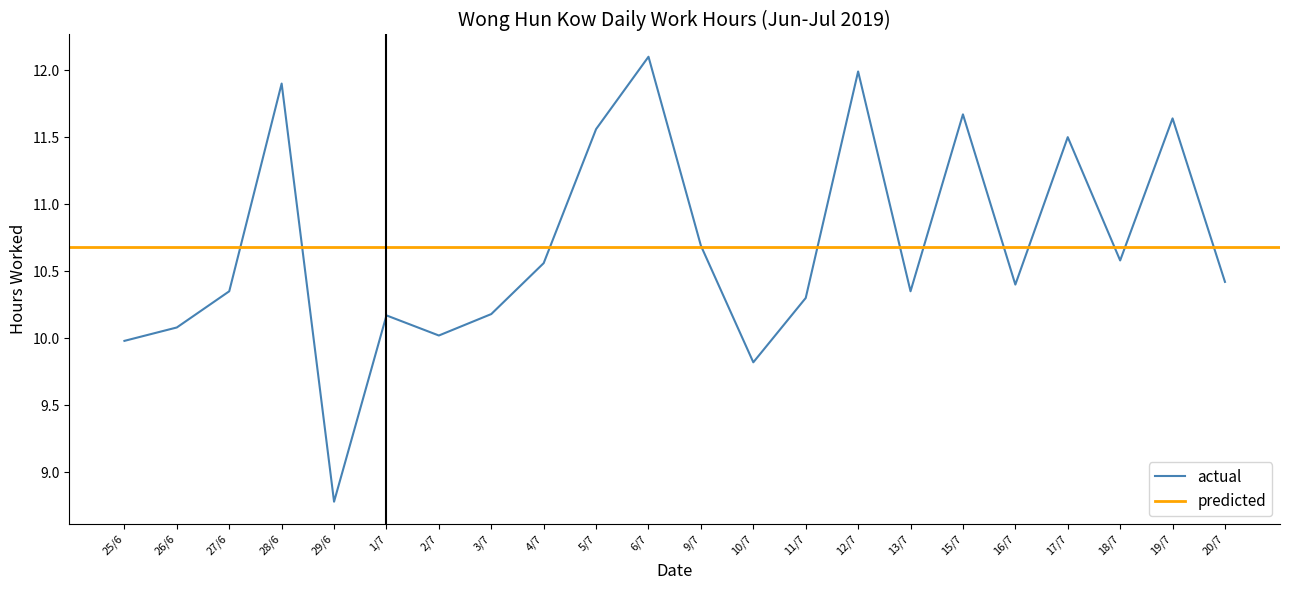

What is the approximate value at 28/6?

11.9